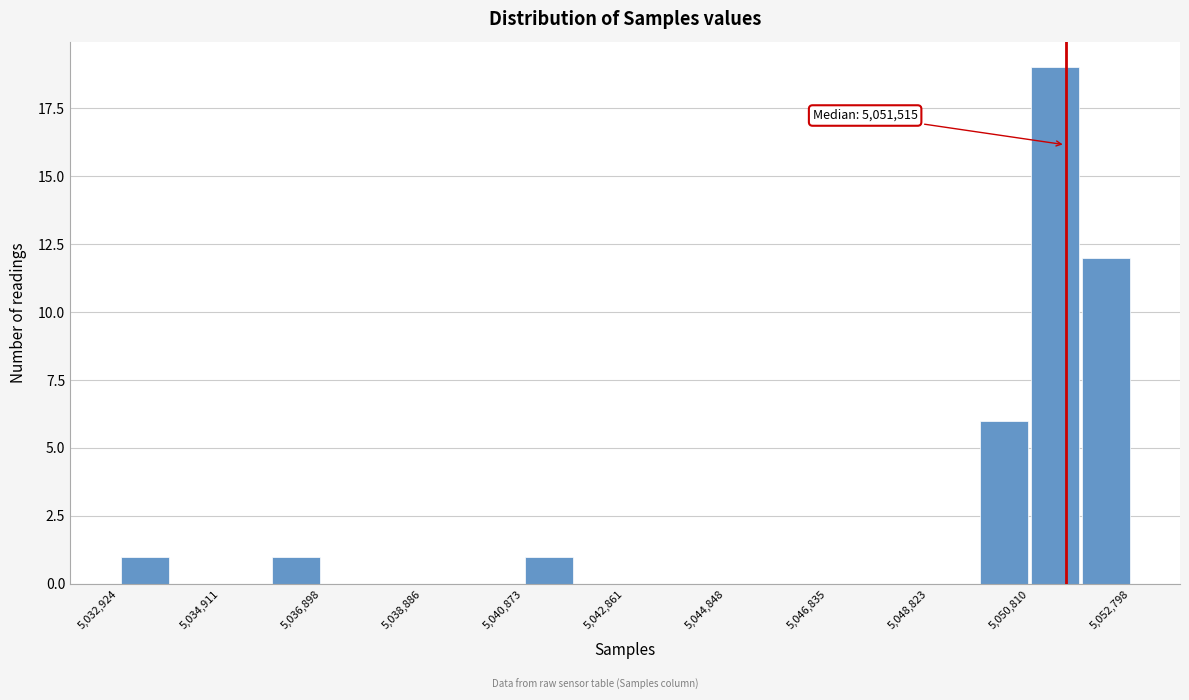

Over which range of the x-axis is the bar tallest?

5050800 to 5051800